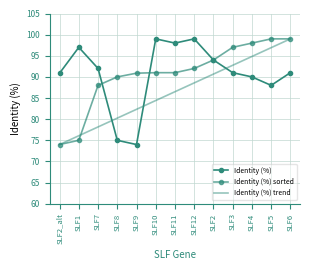

Rank the series at SLF12 from lowest to highest value.

Identity (%) trend, Identity (%) sorted, Identity (%)